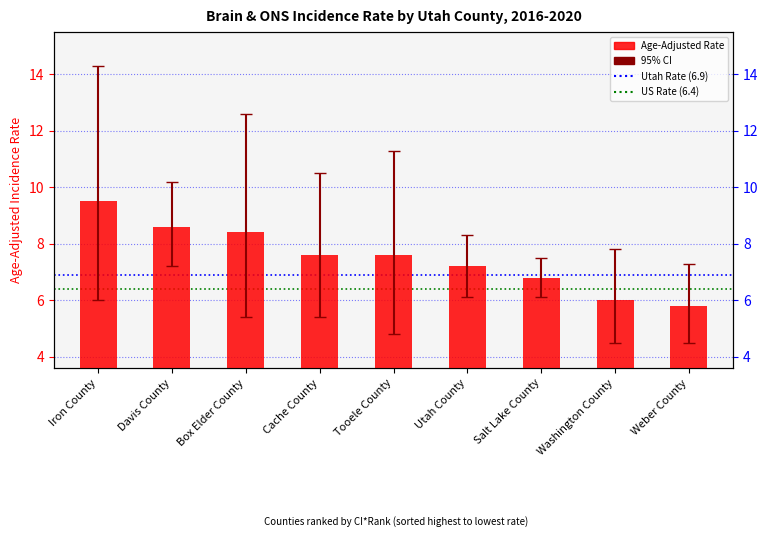

Are the bars grouped side by side (vs. stacked)?

Yes